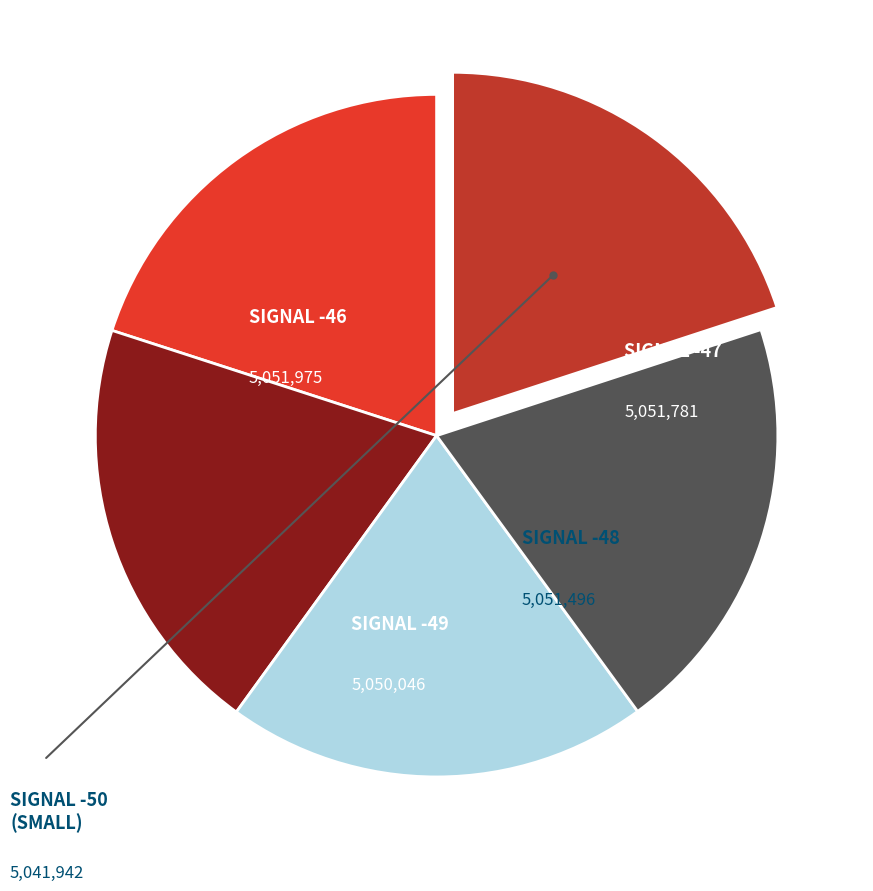

Does any single category account for the majority?

No